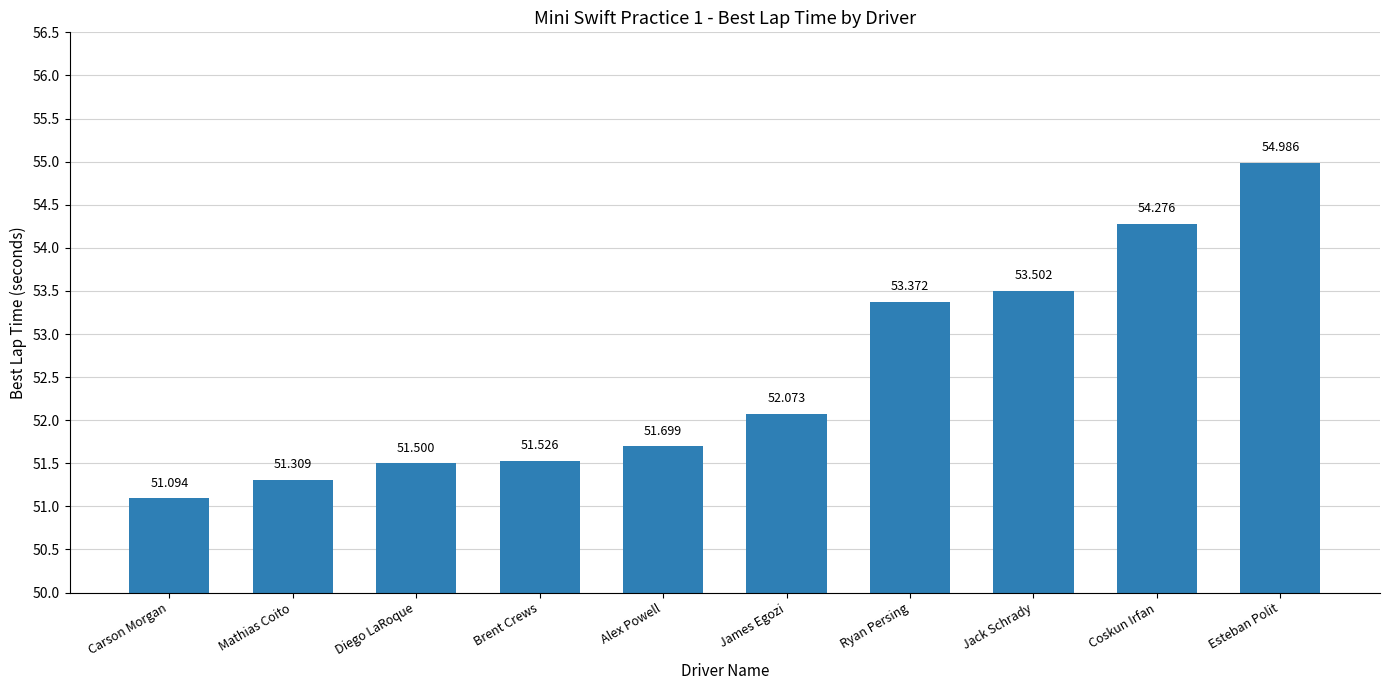

List the labels in order of value, smallest first.

Carson Morgan, Mathias Coito, Diego LaRoque, Brent Crews, Alex Powell, James Egozi, Ryan Persing, Jack Schrady, Coskun Irfan, Esteban Polit